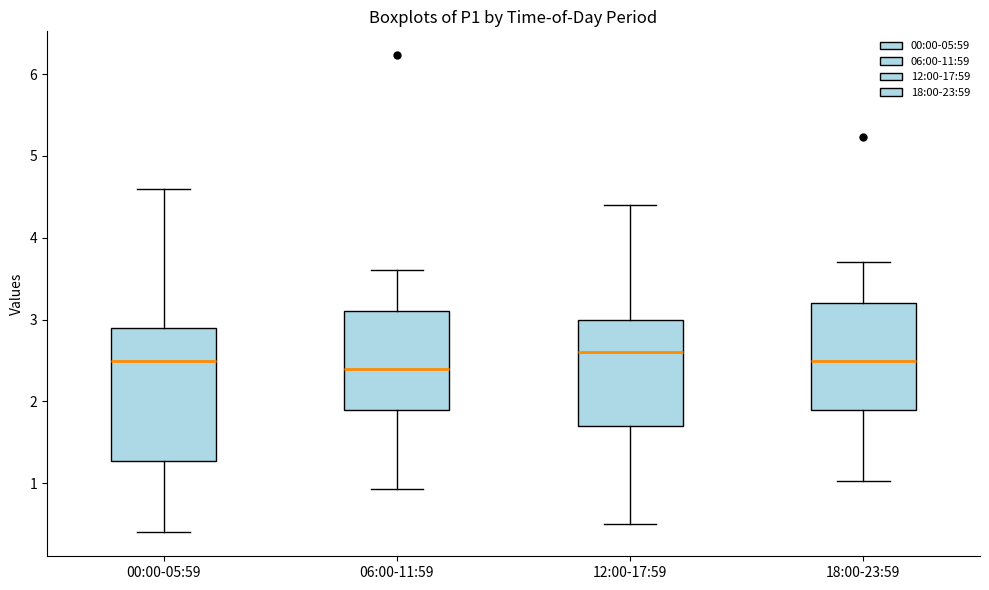

Reading left to right, read every box against the y-axis: the position of its median line, the range the box covers, and the ends of its whiskers. The values are not printed on the chart, so give them approximately, as read against the axis.

00:00-05:59: median 2.5, box 1.3 to 2.9, whiskers 0.4 to 4.6
06:00-11:59: median 2.4, box 1.9 to 3.1, whiskers 0.9 to 3.6
12:00-17:59: median 2.6, box 1.7 to 3.0, whiskers 0.5 to 4.4
18:00-23:59: median 2.5, box 1.9 to 3.2, whiskers 1.0 to 3.7